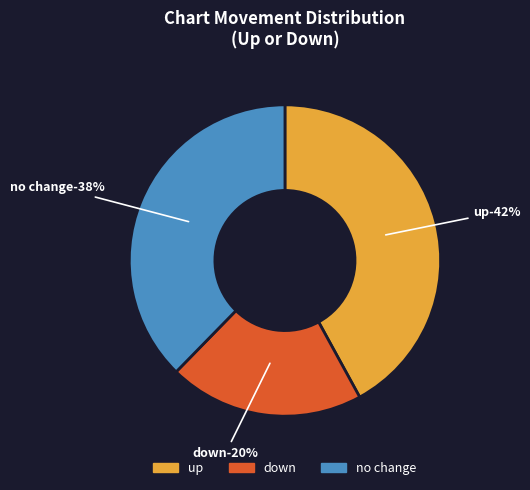

To the nearest percent, what is the difference between the up and down slice percentages?

22%